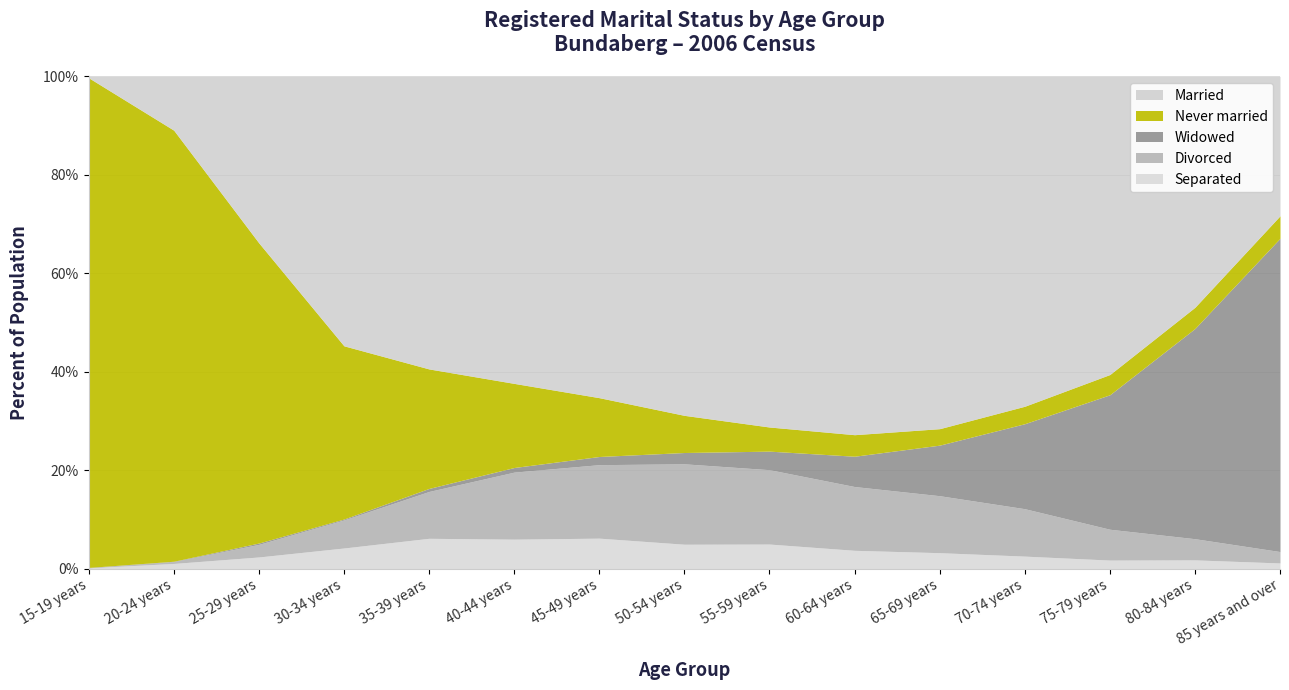

The Married (Males) series shows 24313 at 2011 CENSUS. True or false?

False